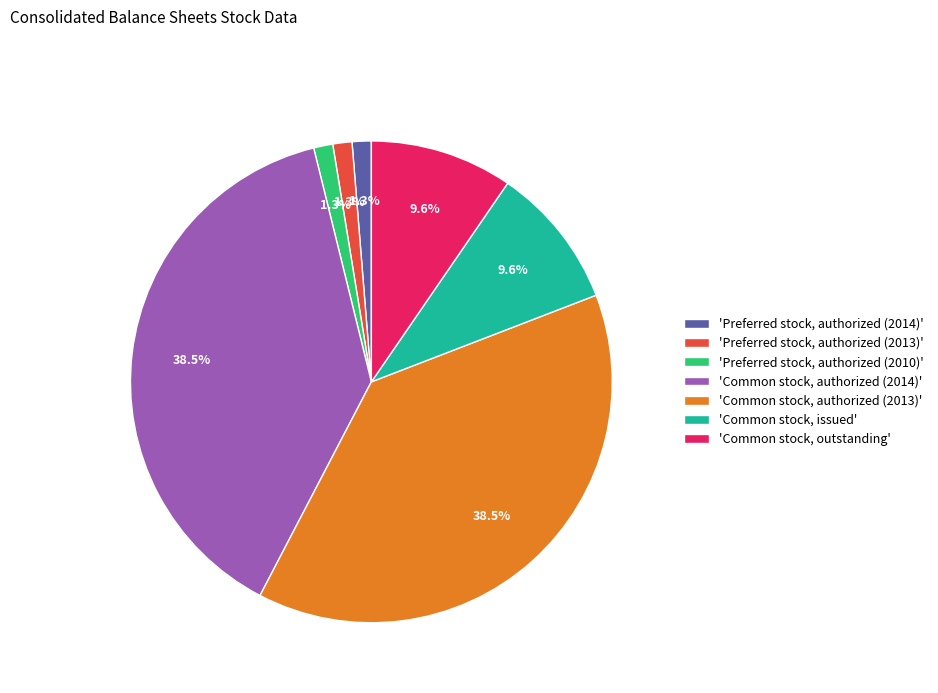

Is 'Preferred stock, authorized (2013)' the majority of the pie?

No